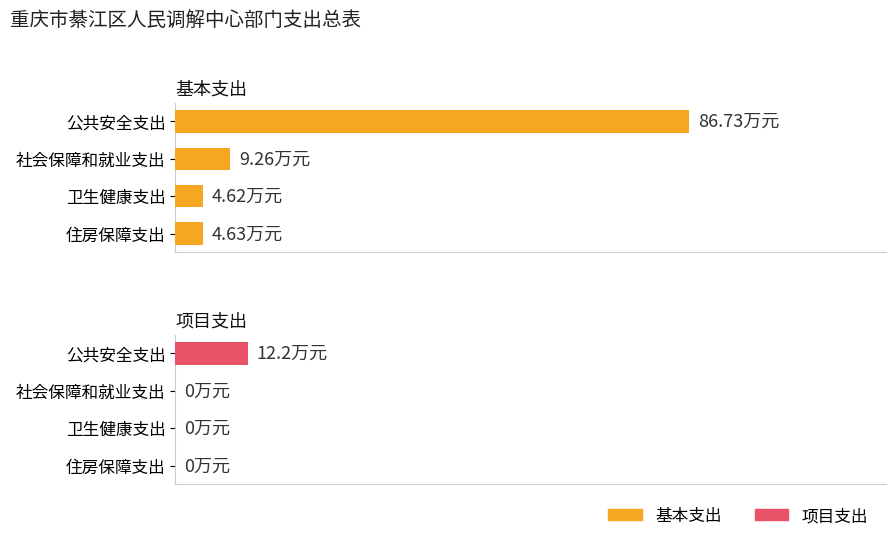

What is the approximate value of 基本支出 at 公共安全支出?

86.7